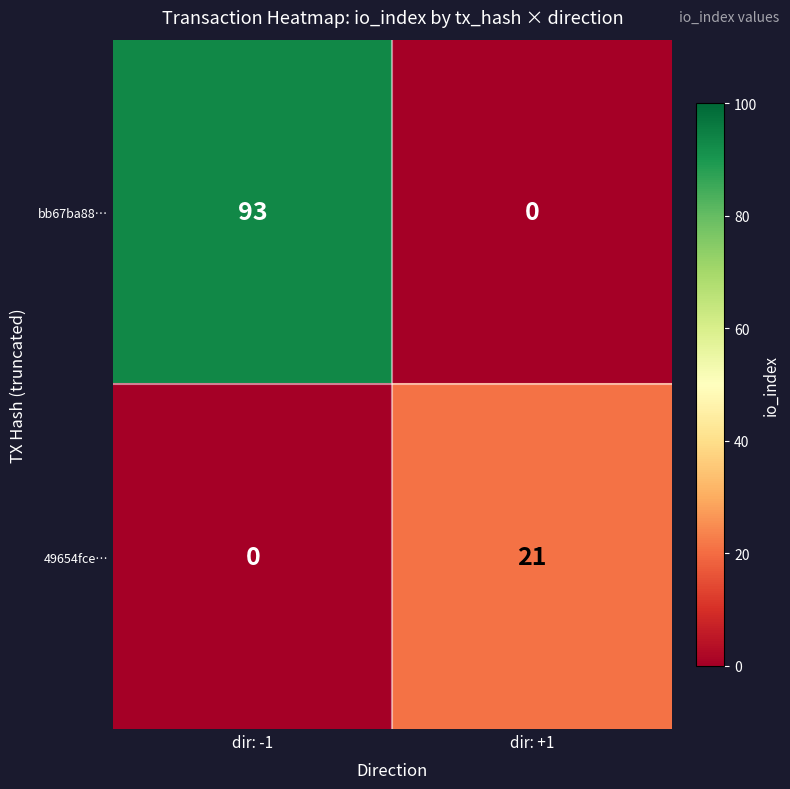

Is it true that 49654fce… equals 21 at dir: +1?

True